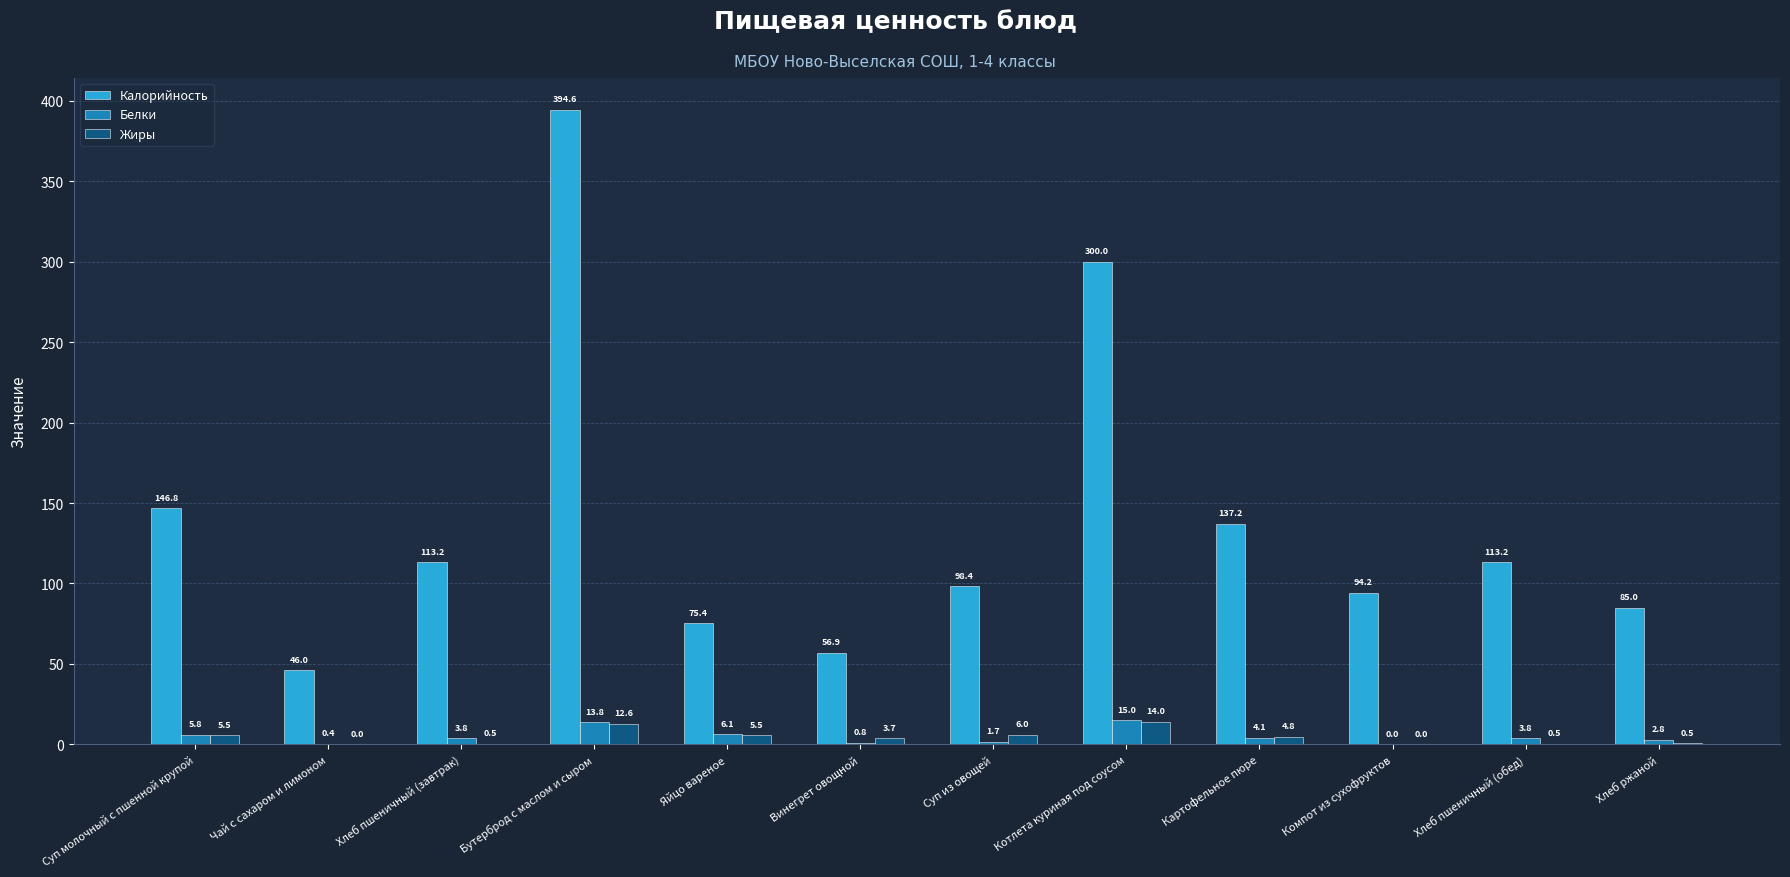

How many groups of bars are there?

12